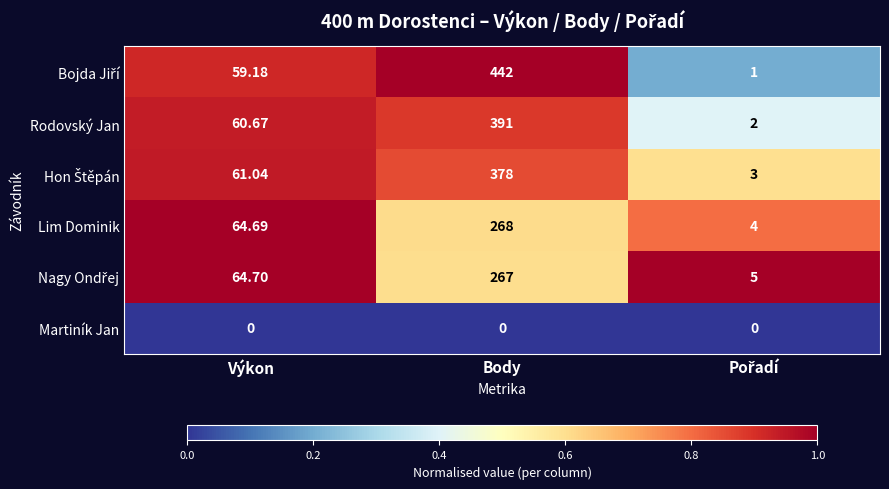

Where does the Rodovský Jan series first go above 60?

Výkon